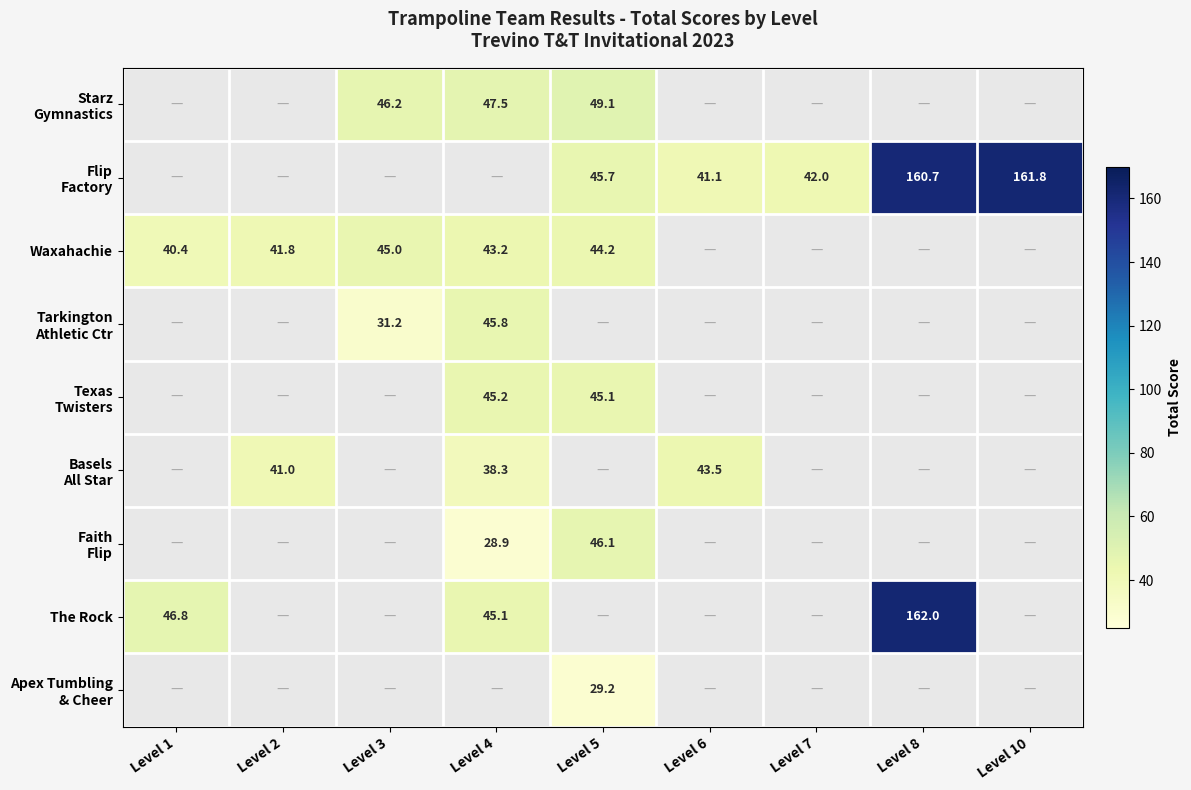

Which label corresponds to the smallest value in the chart?

Level 4